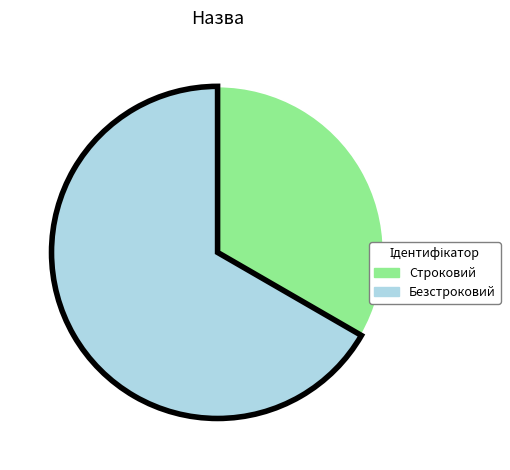

Is there a majority slice in this chart?

Yes